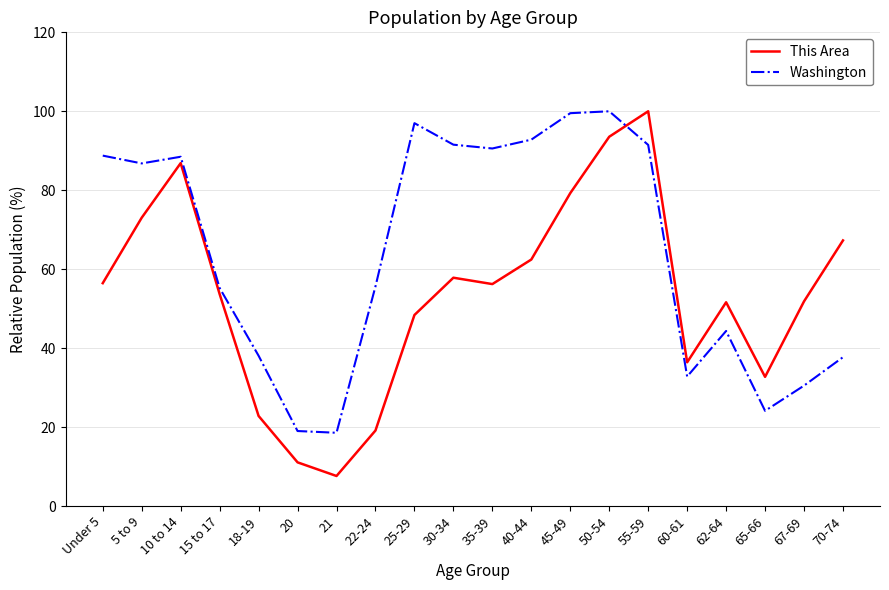

What is the total value across all series at 35-39?

146.8